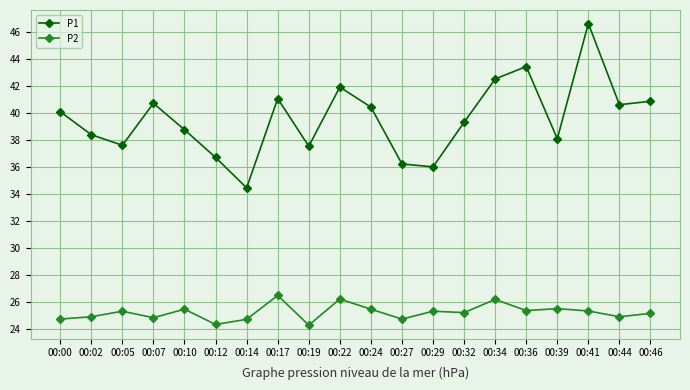

Which series has the largest range (max minus min)?

P1